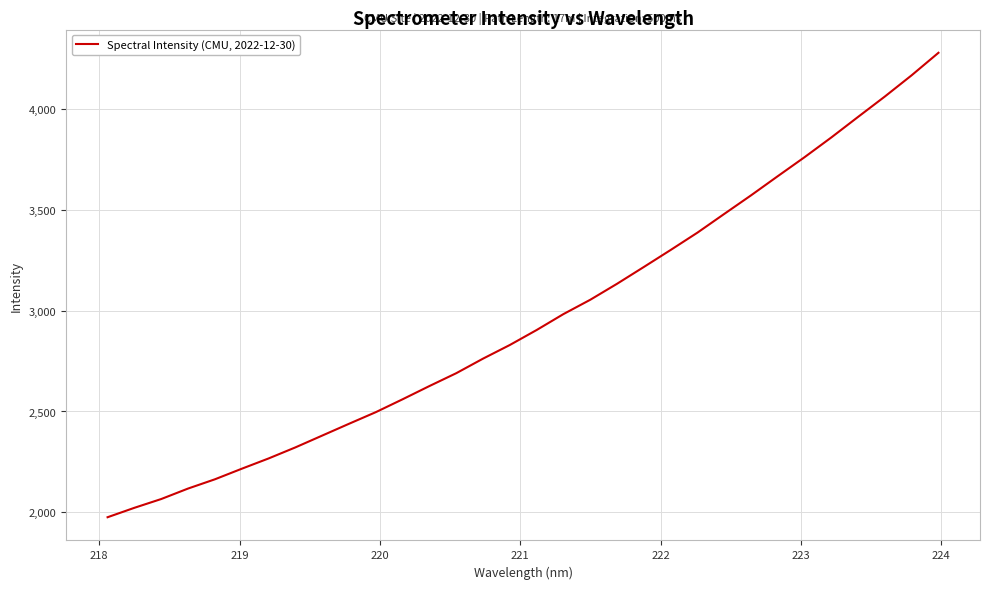

What is the difference between the maximum and minimum values?

2301.7